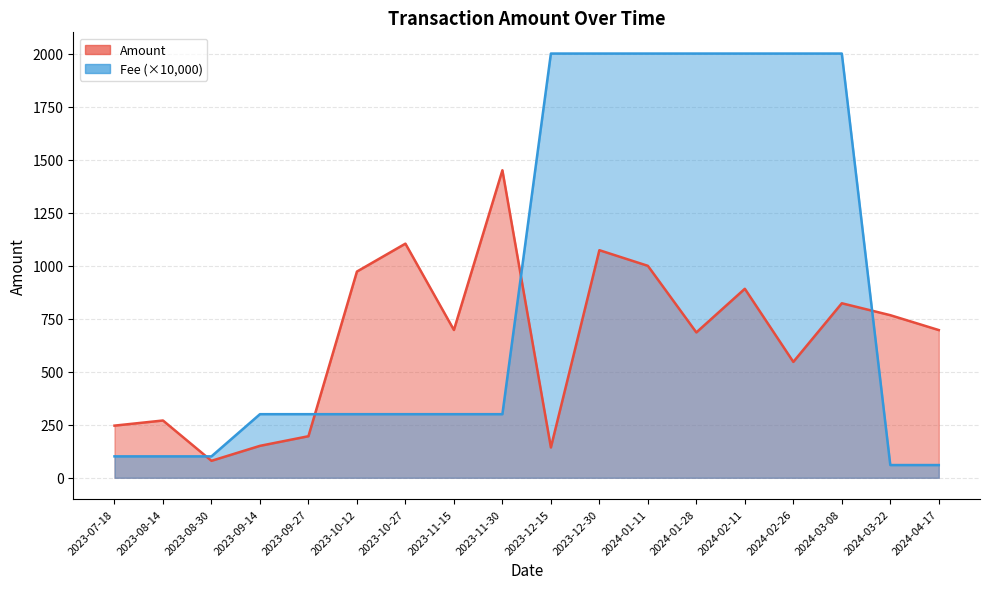

How many intersections are there between Fee and Amount?

4